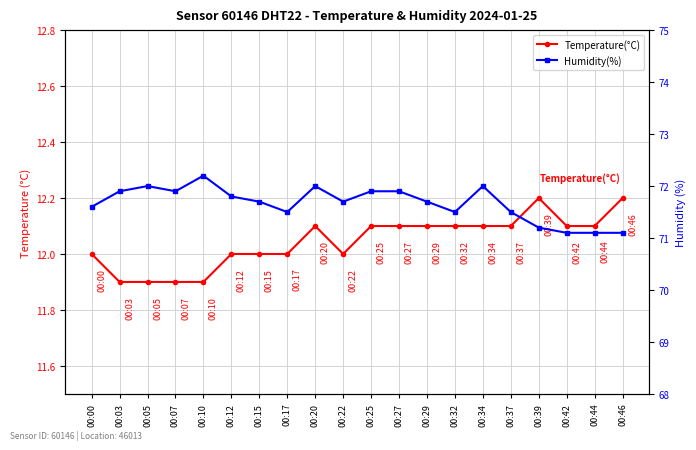

List the series in order of their overall mean, lowest first.

Temperature(°C), Humidity(%)